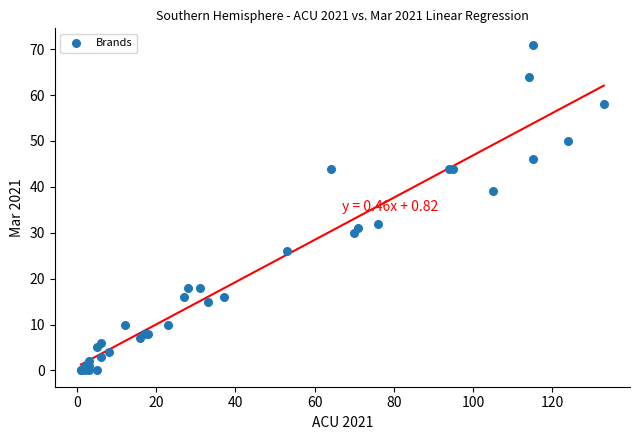

What Y value in the scatter plot is closest to 35?

32